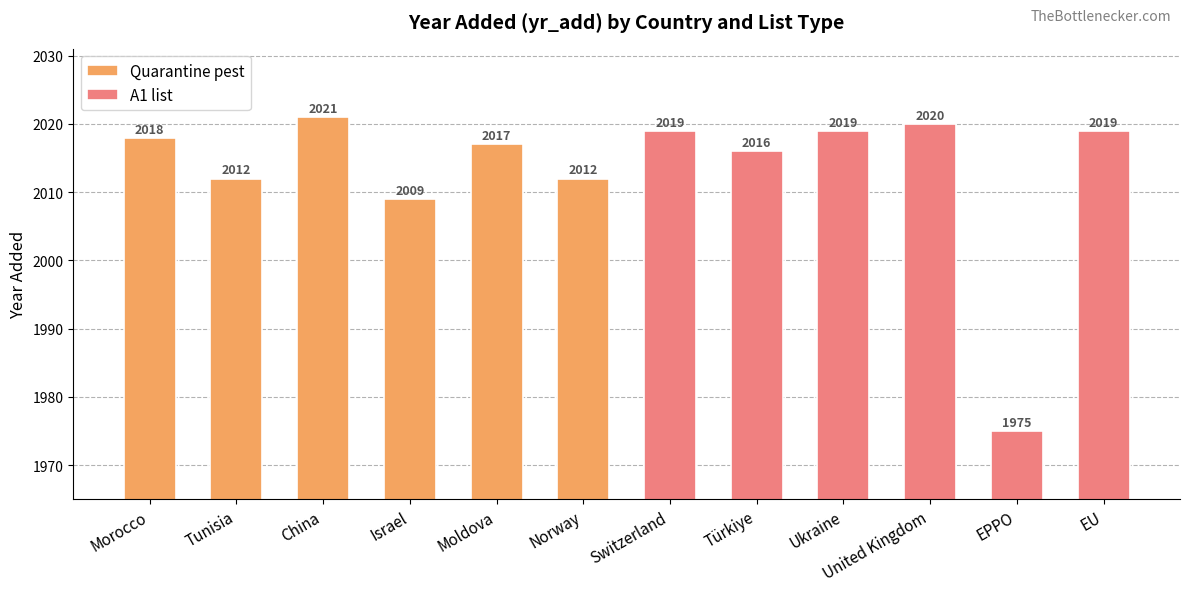

How many data points does each series have?

6